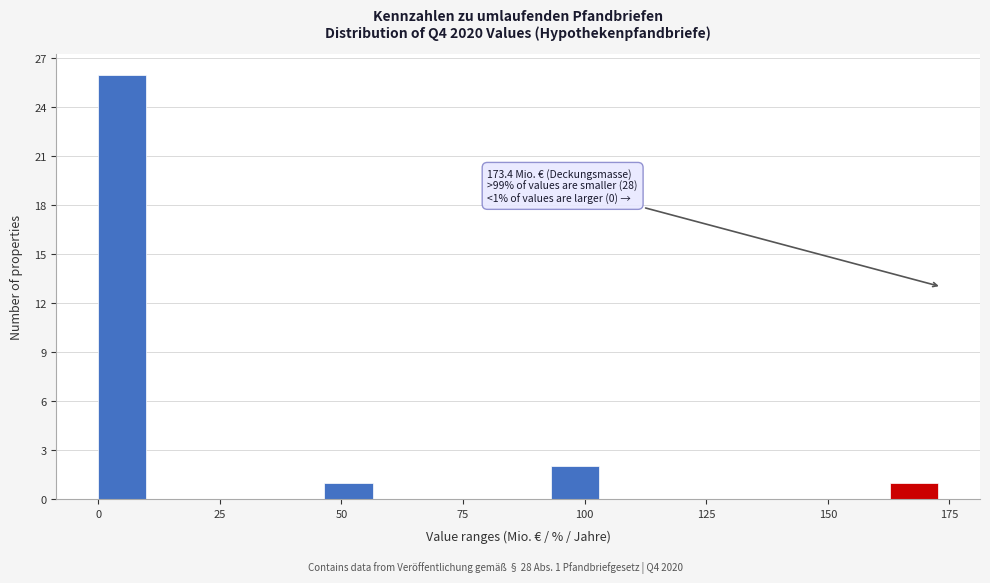

Read against the x-axis, roughly where is the centre of the tallest bar?

5